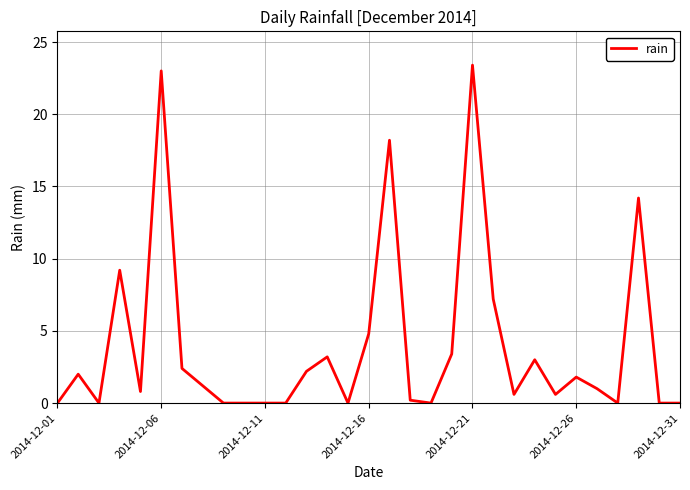

What is the maximum value shown in the chart?

23.4